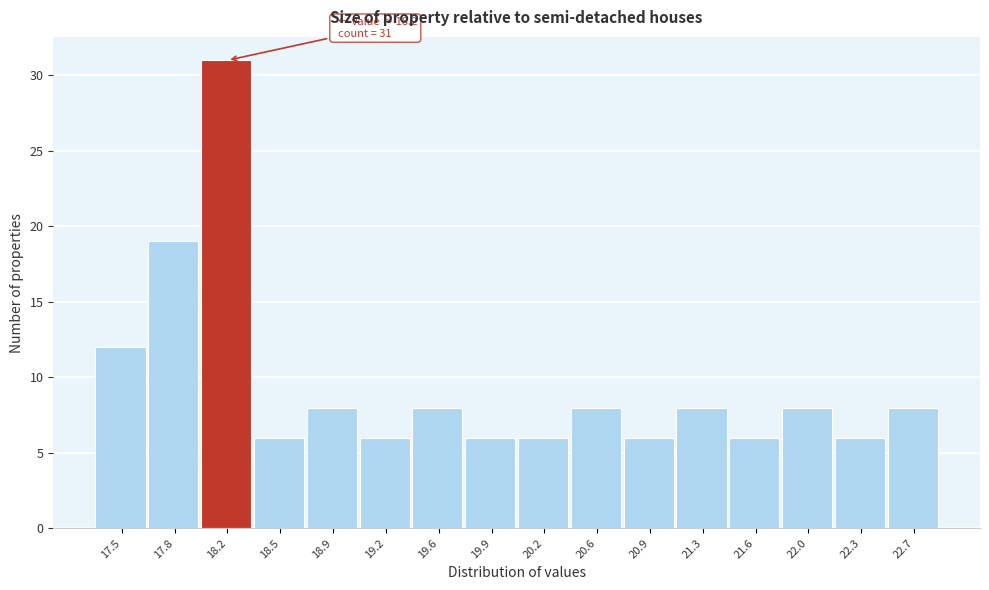

Reading left to right, extract all data points from this chart.

12	19	31	6	8	6	8	6	6	8	6	8	6	8	6	8